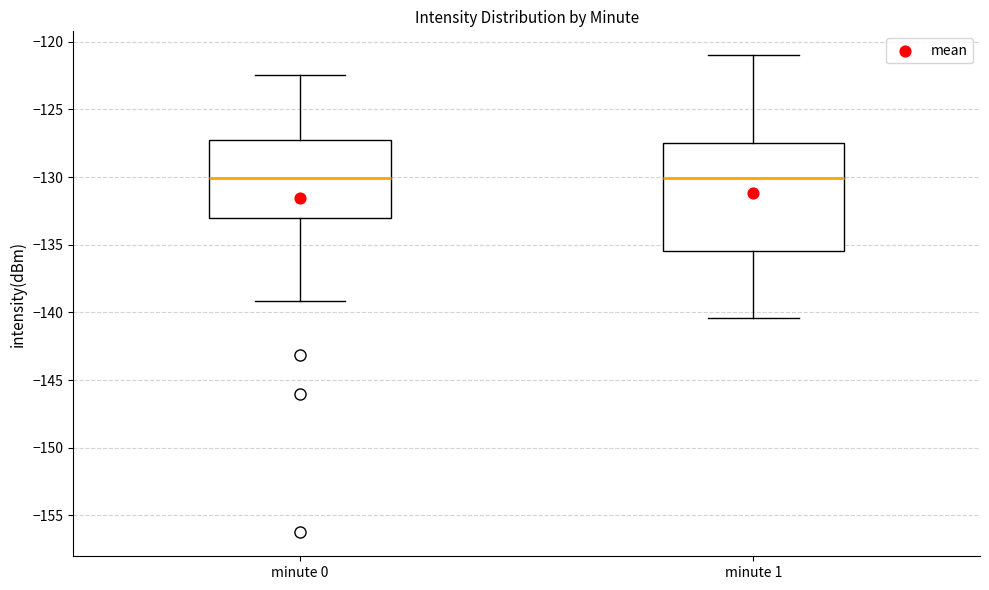

Comparing the boxes themselves (not the whiskers), which one is the tallest?

minute 1